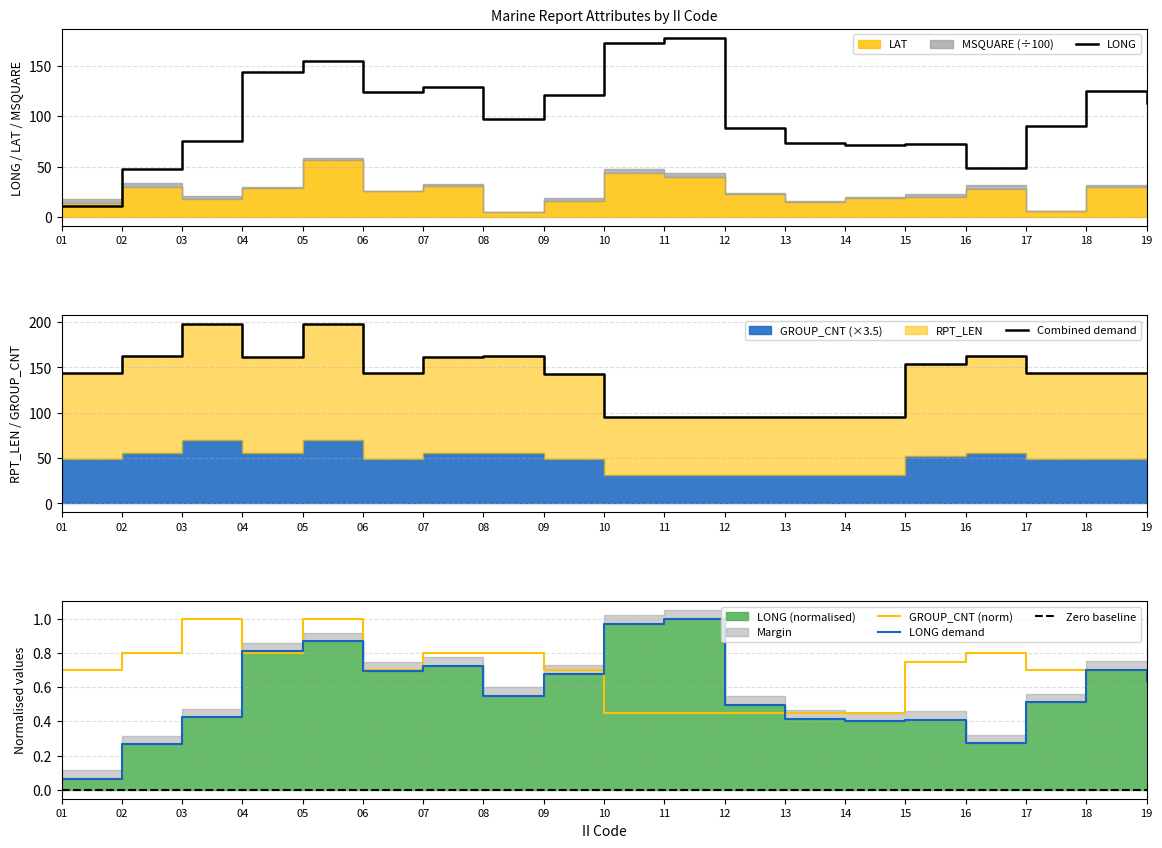

What is the minimum value for GROUP_CNT (norm)?

0.5